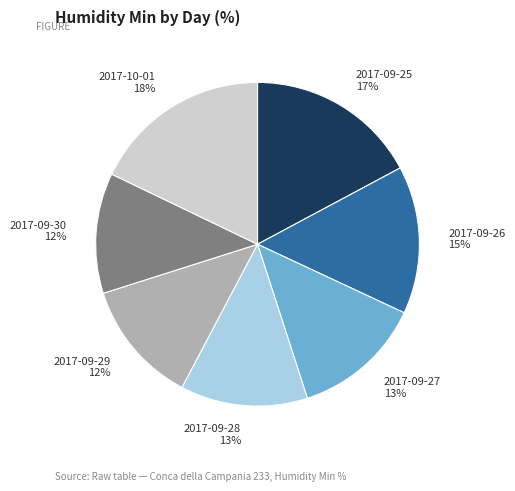

Do 2017-09-29 and 2017-09-30 together represent more than half of the pie?

No